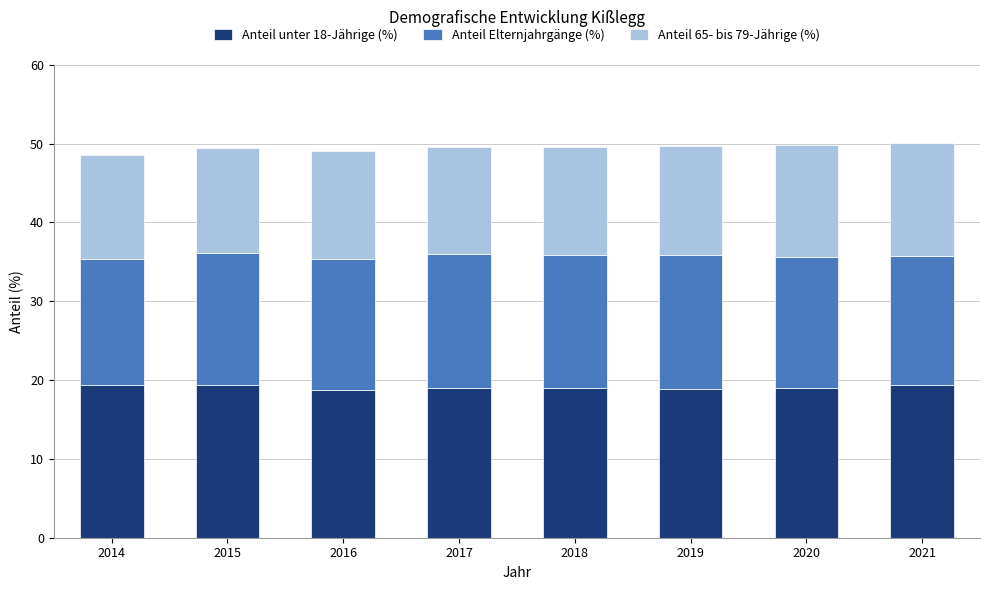

The Anteil unter 18-Jährige (%) series shows 19.0 at 2017. True or false?

True